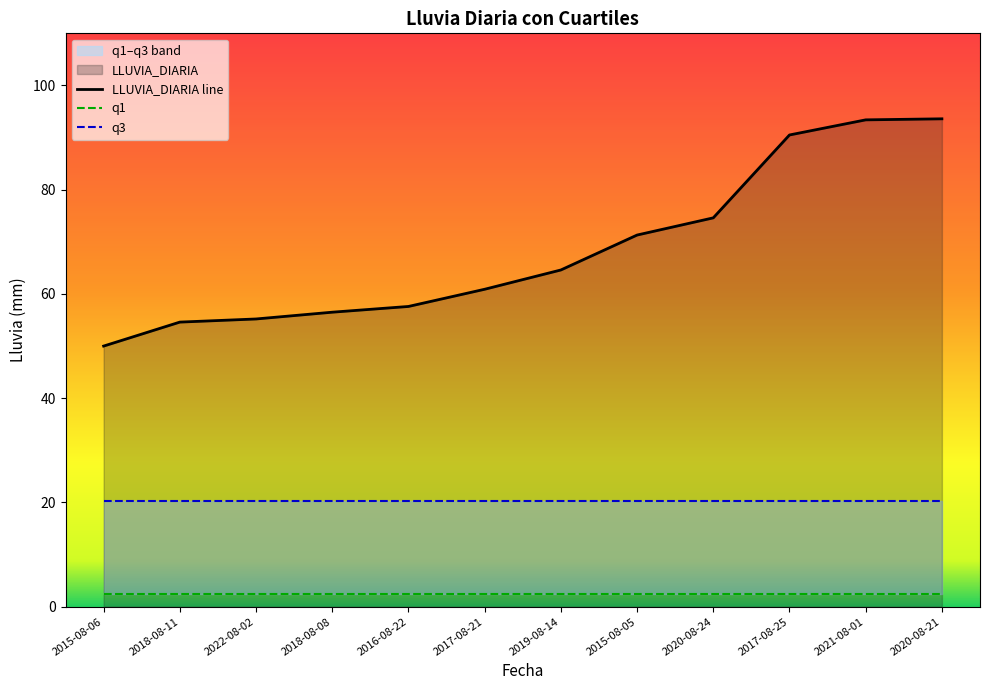

What is the sum of all LLUVIA_DIARIA values?

822.8